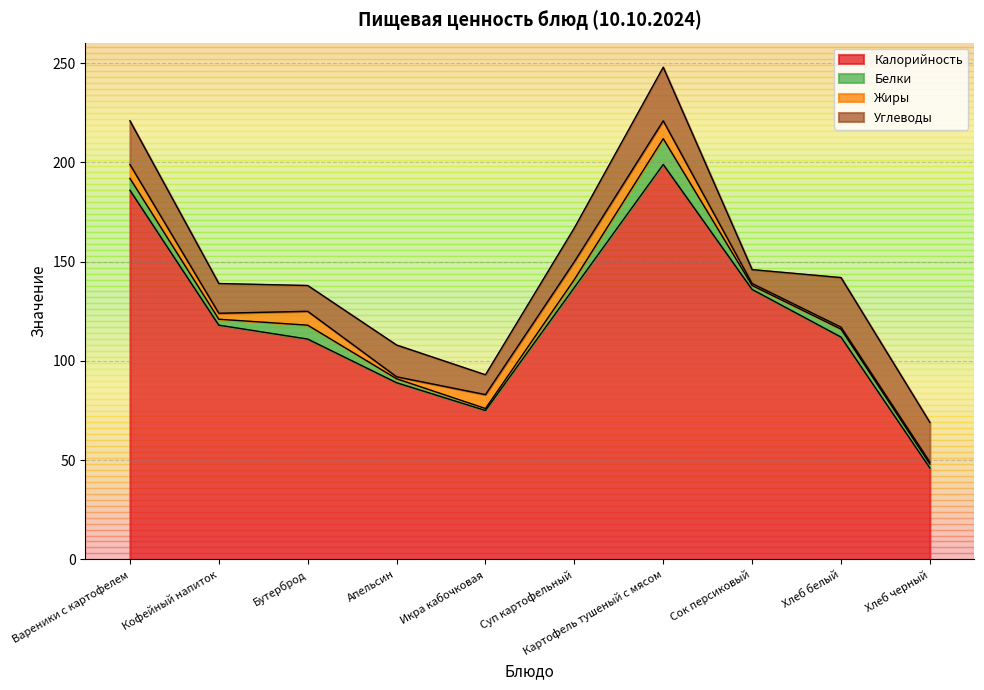

Where is the first local minimum for Углеводы?

Бутерброд